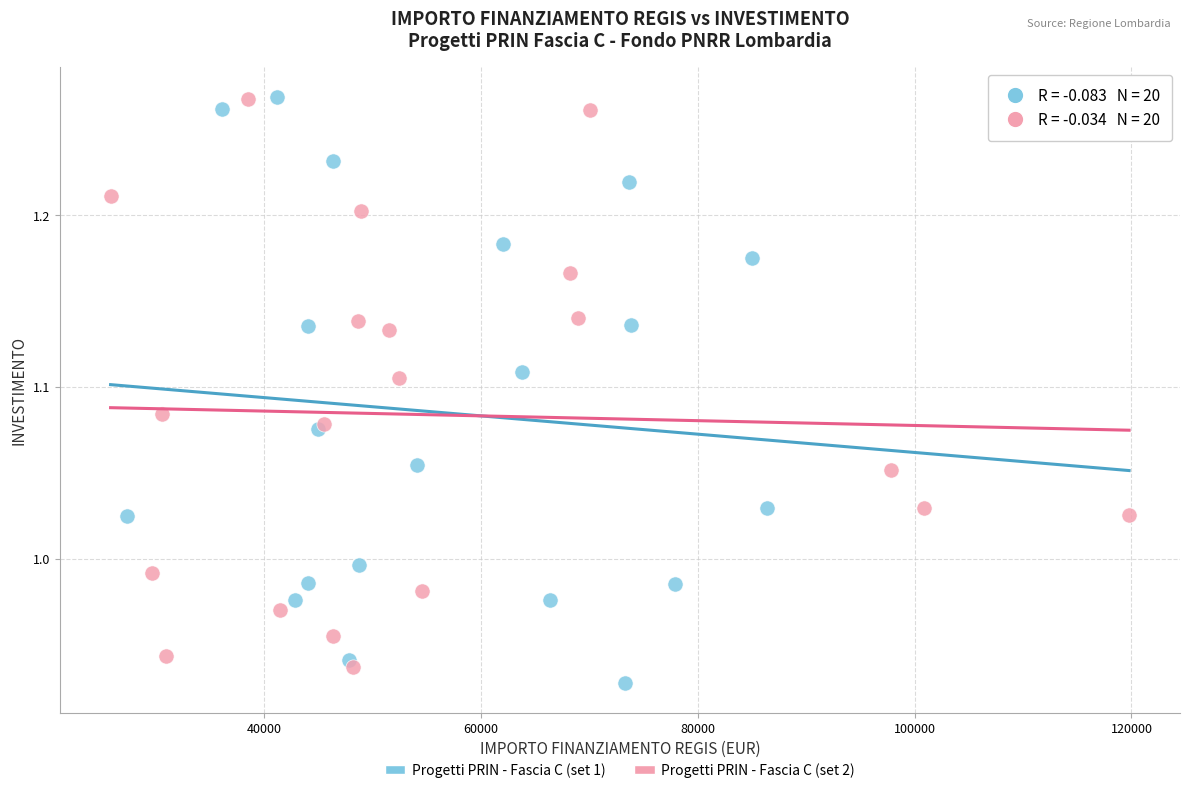

What are all the series names shown in the legend?

Progetti PRIN - Fascia C (set 1), Progetti PRIN - Fascia C (set 2)